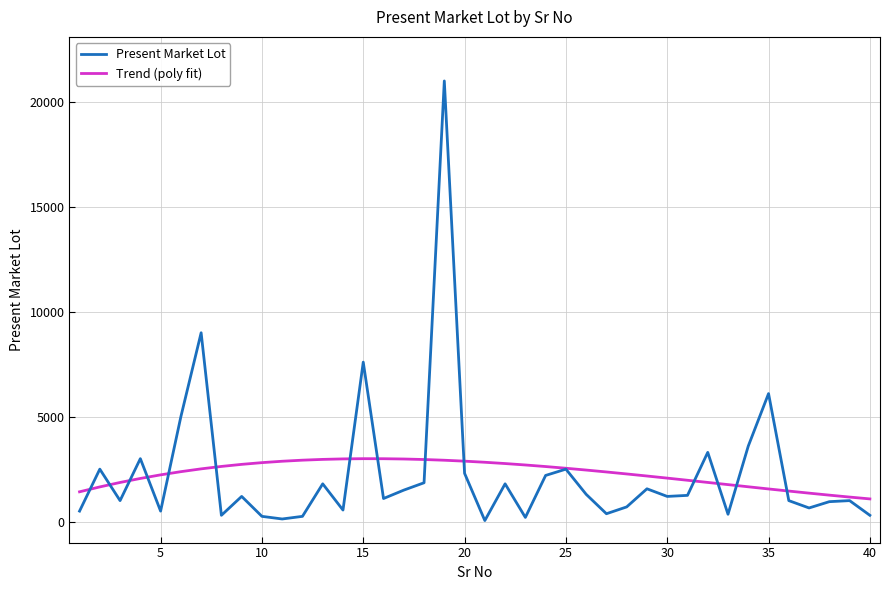

Which series has the largest range (max minus min)?

Present Market Lot